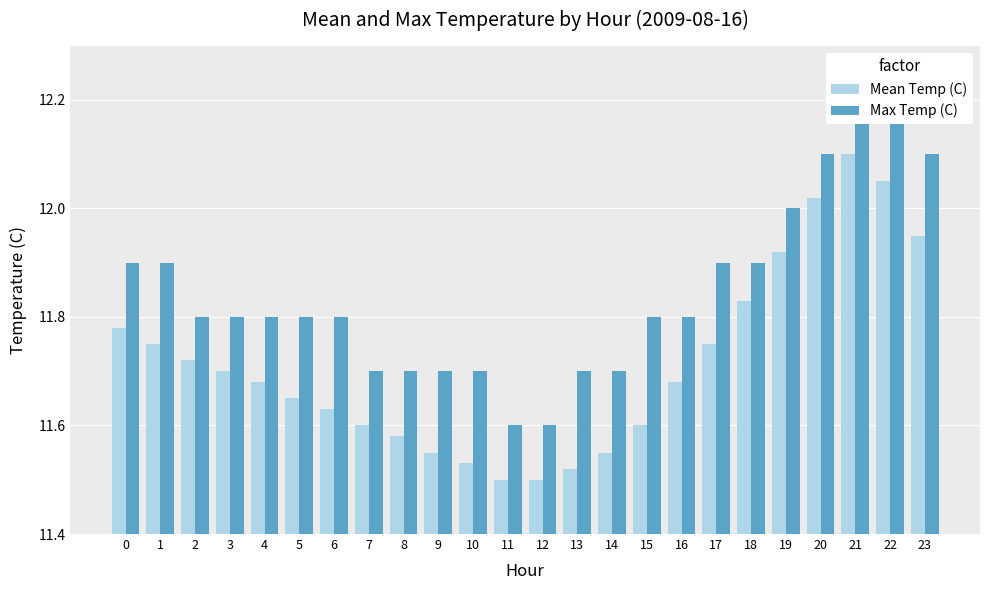

Which series has the widest spread of values?

Mean Temp (C)